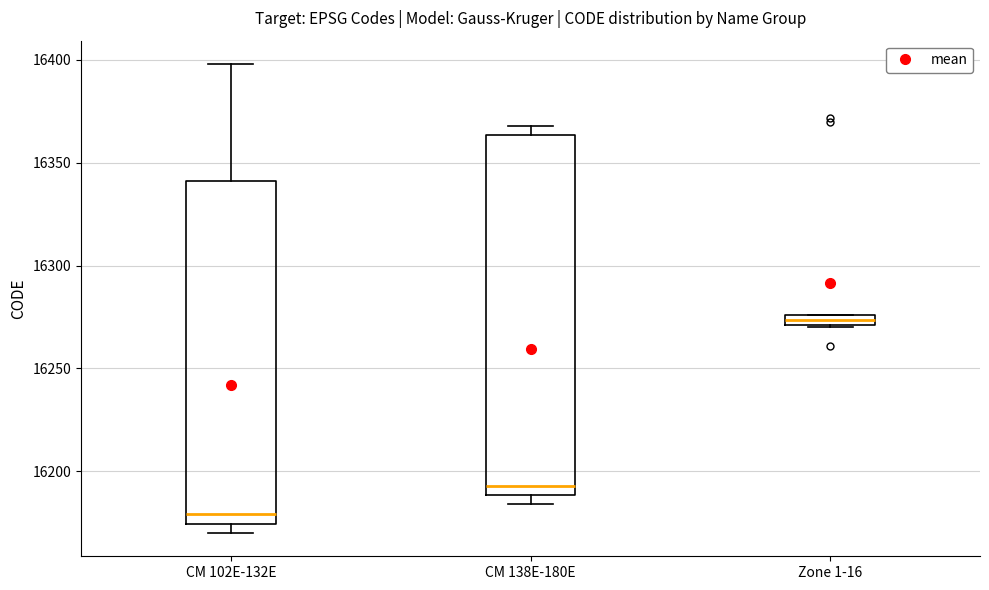

Which box's median line is the lowest?

CM 102E-132E